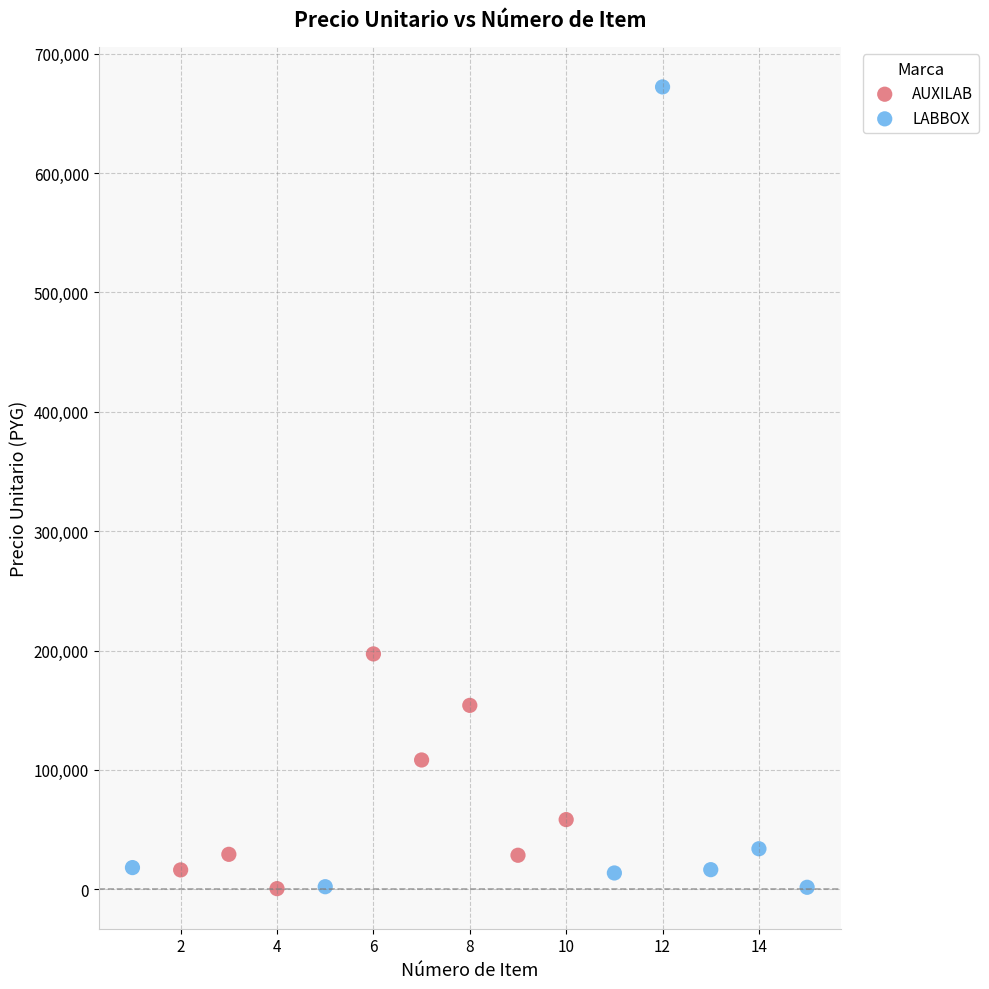

Which series reaches the maximum Y coordinate?

LABBOX